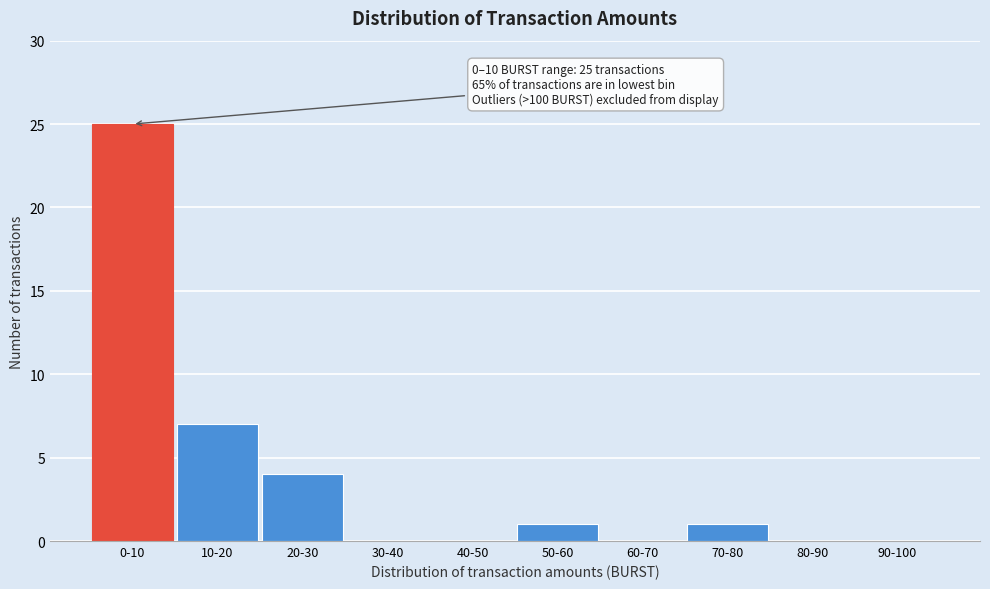

Reading left to right, what are all the values shown in this chart?

0-10=25	10-20=7	20-30=4	30-40=0	40-50=0	50-60=1	60-70=0	70-80=1	80-90=0	90-100=0